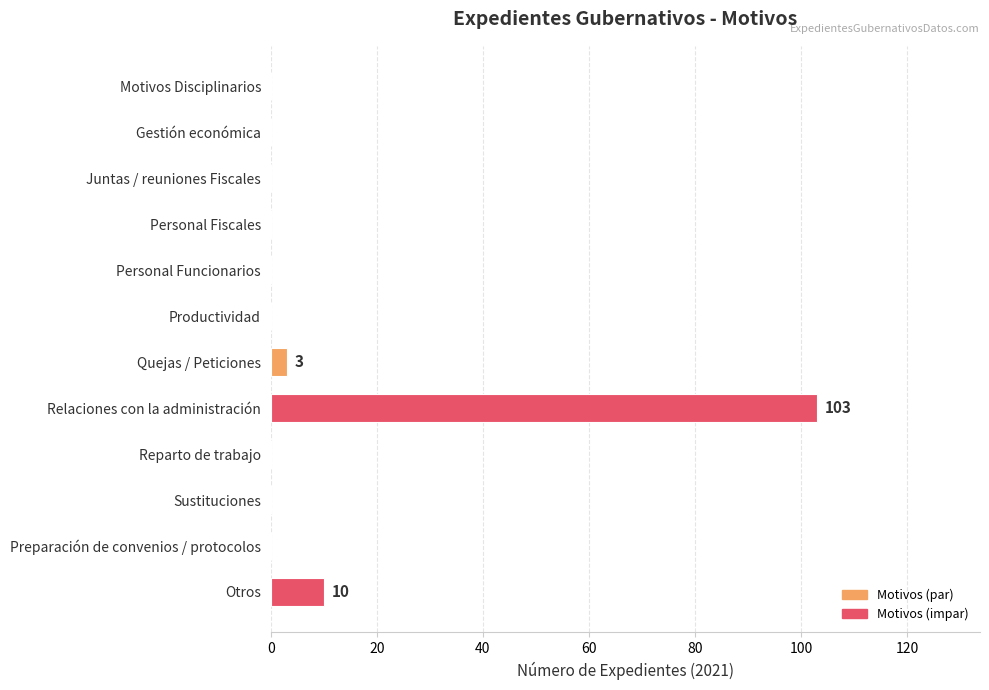

What is the maximum value shown in the chart?

103